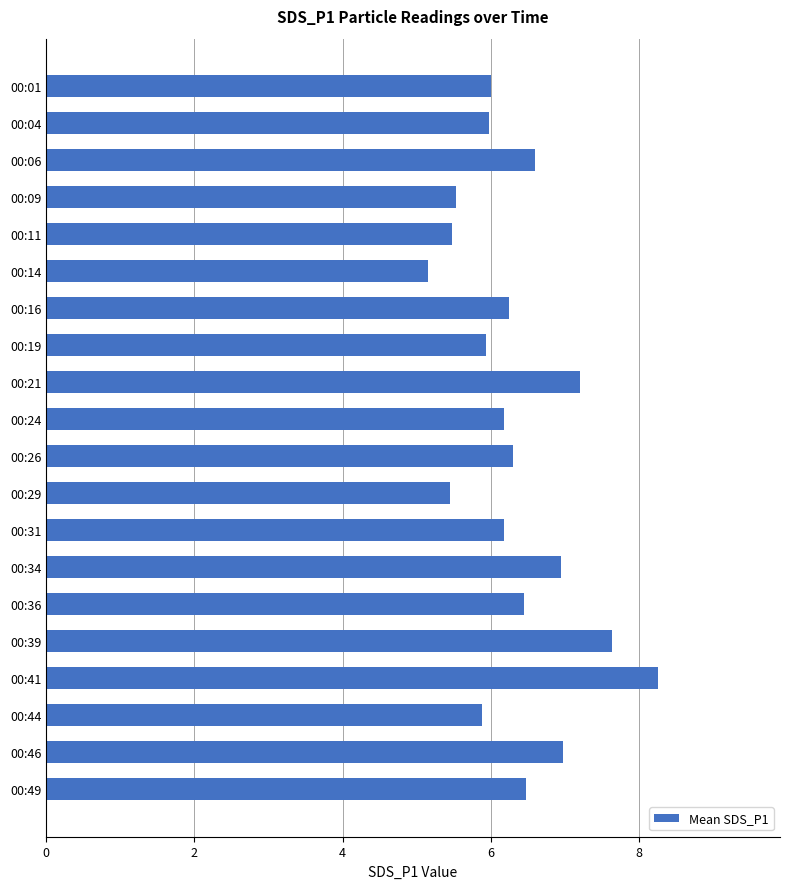

Which category has the highest value across all series?

00:41